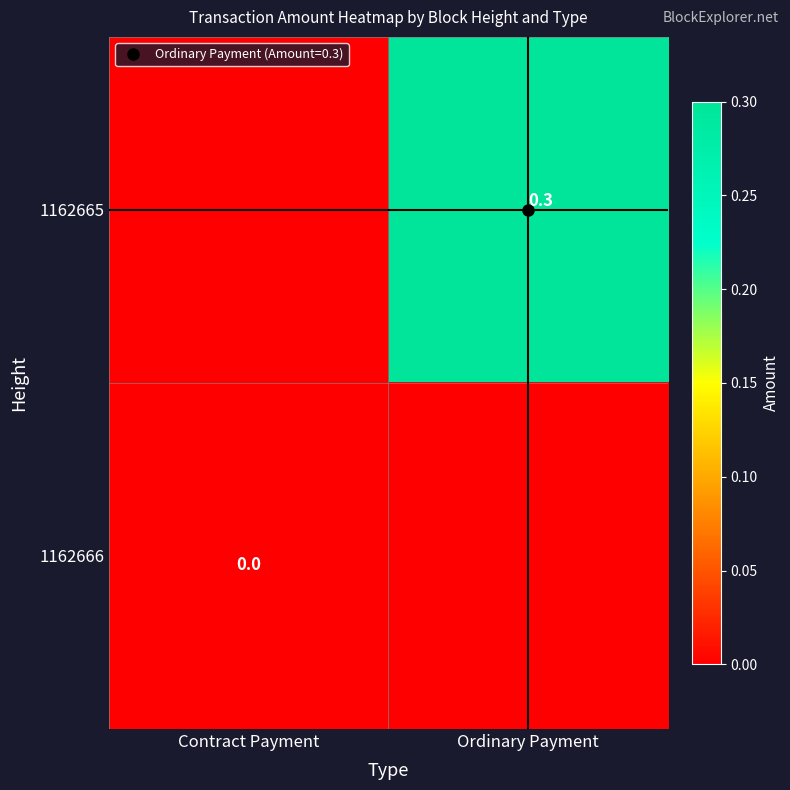

Is it true that 1162665 equals -0.2 at Contract Payment?

False